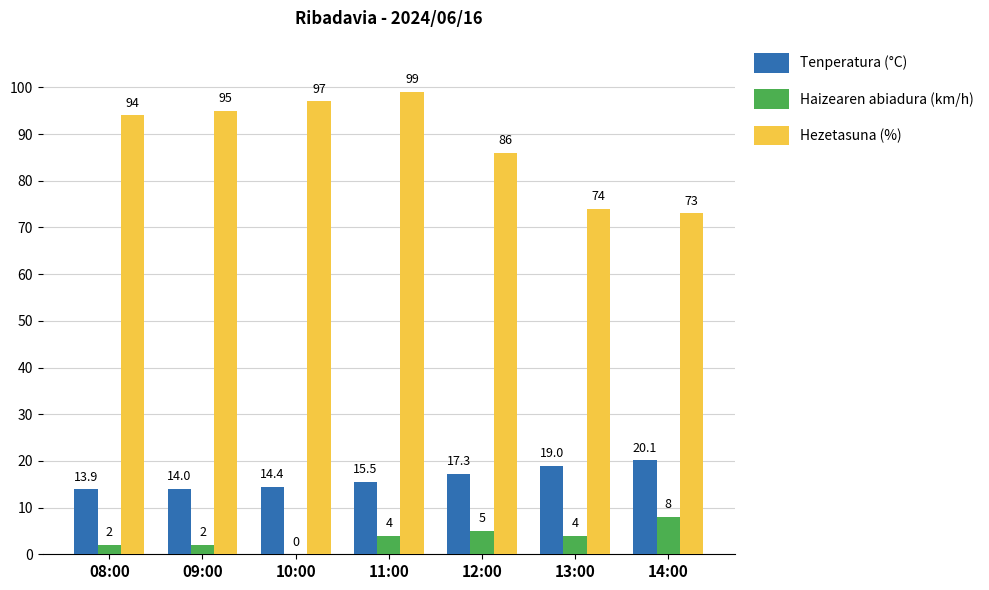

The Hezetasuna (%) series shows 73.0 at 14:00. True or false?

True